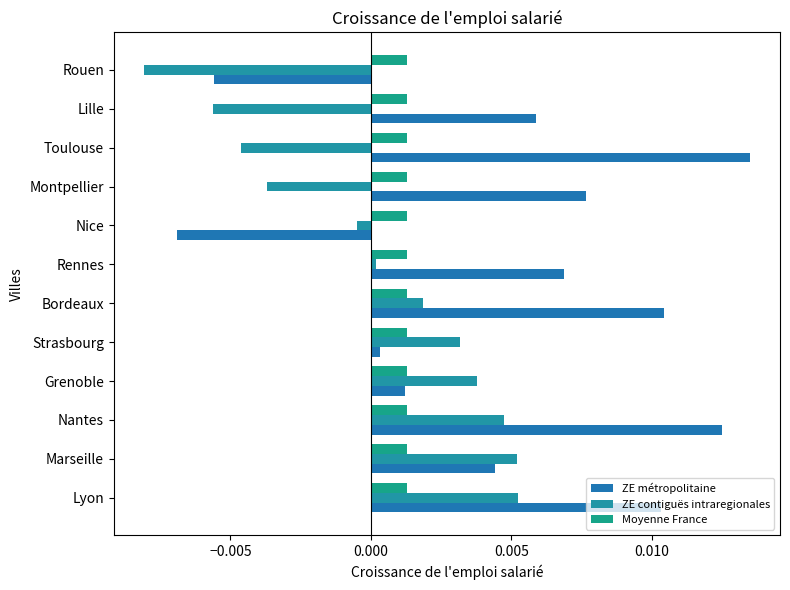

Count the number of data series in this chart.

3